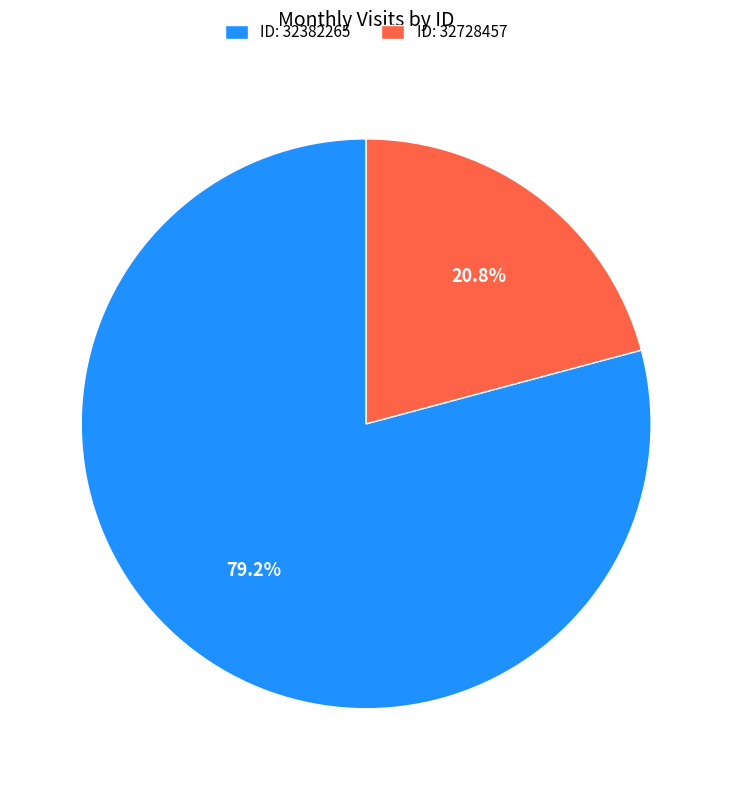

Rank the categories by value from highest to lowest.

ID: 32382265, ID: 32728457